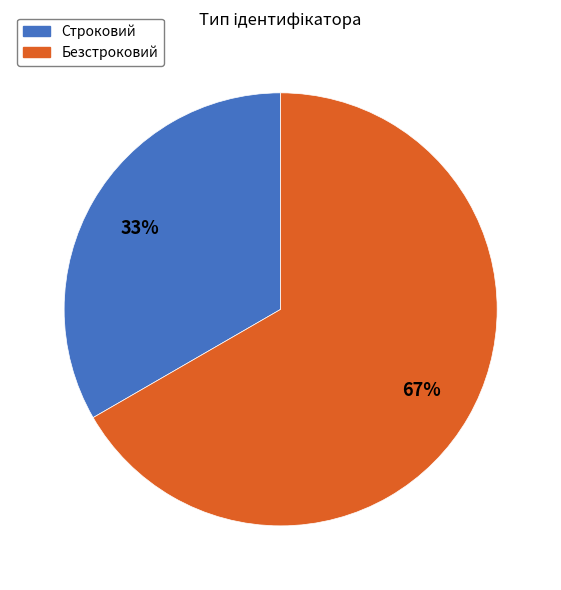

How many segments does this pie chart have?

2